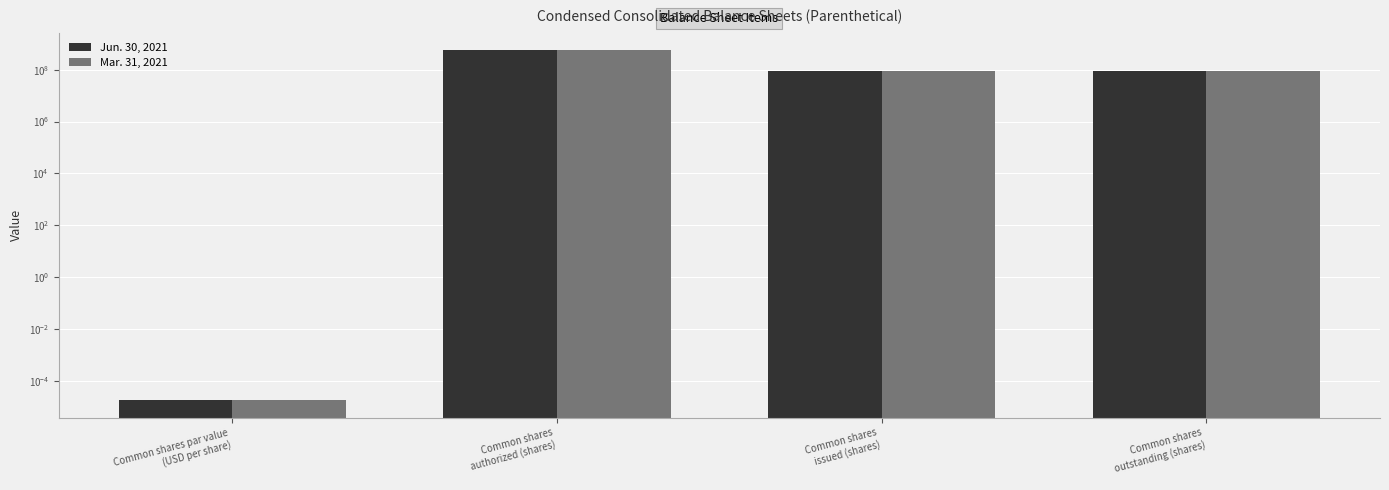

How many data points does each series have?

4